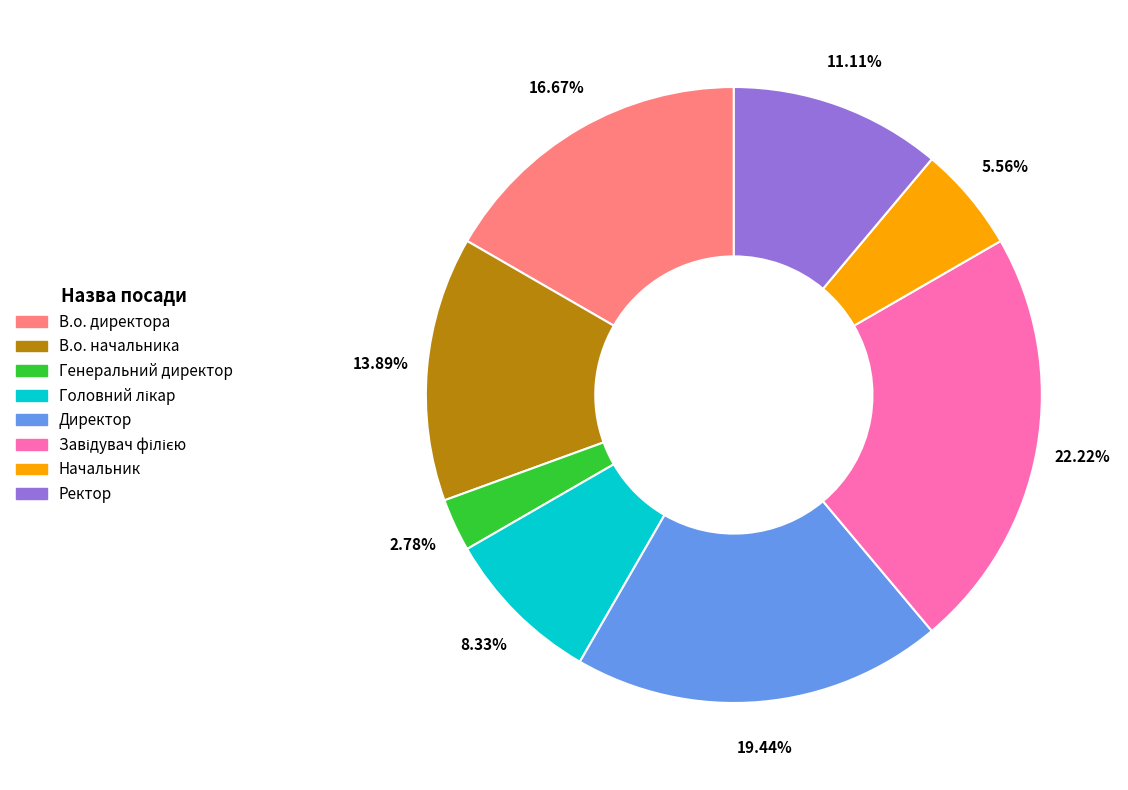

To the nearest percent, what is the difference between the largest and smallest slice percentages?

19%